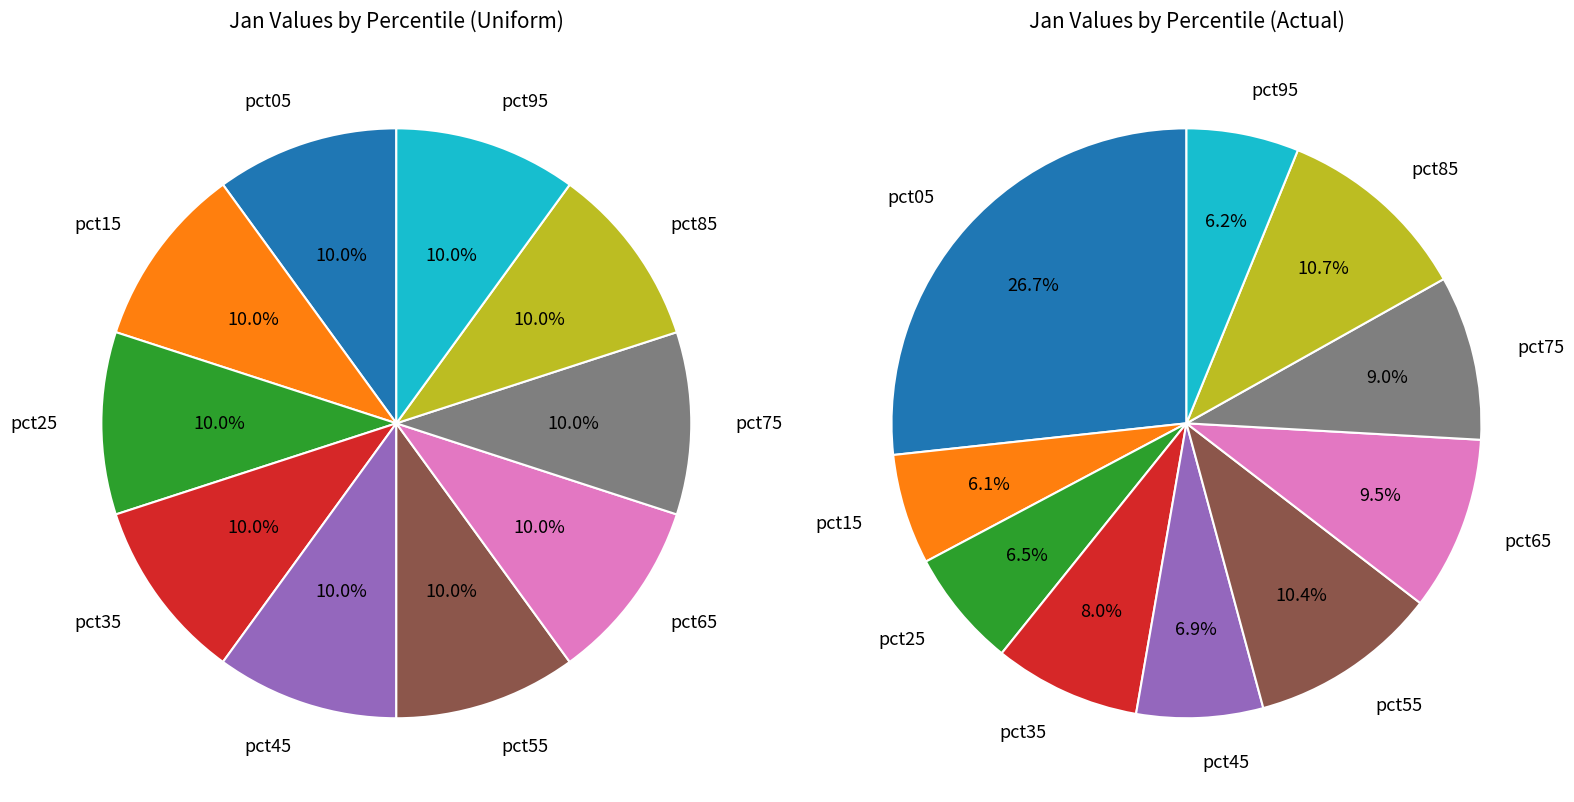

What percentage is the pct25 slice, to the nearest percent?

6%